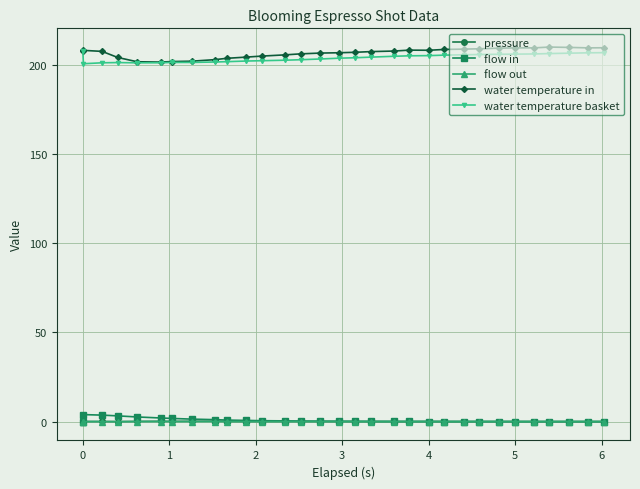

True or false: pressure has more than 1 points higher than both neighbors.

True